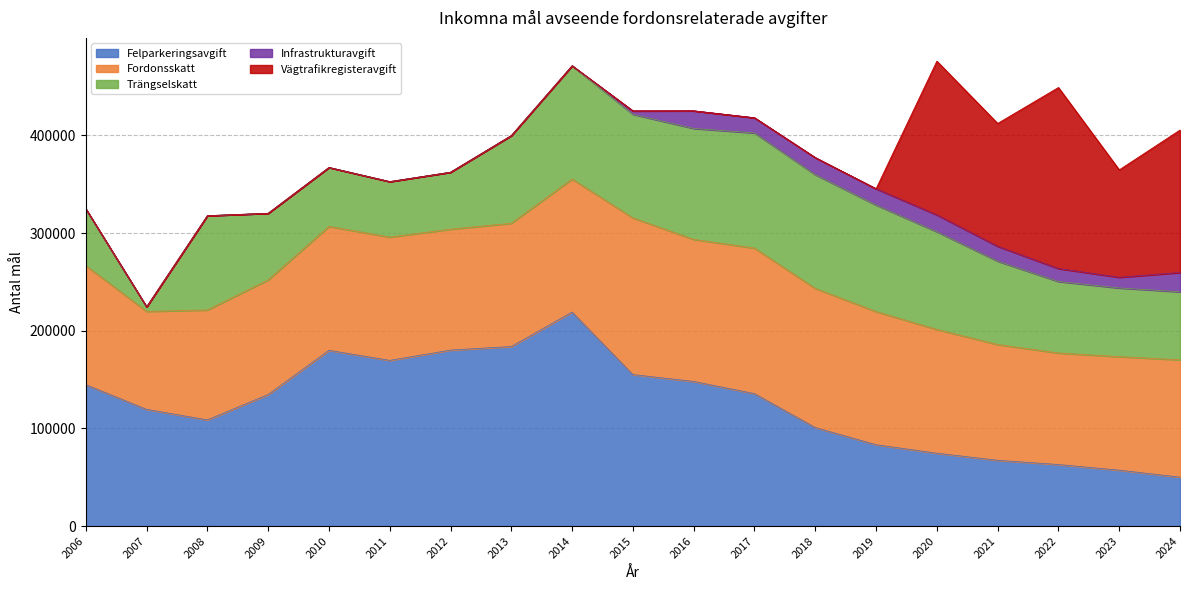

Count the number of data series in this chart.

5